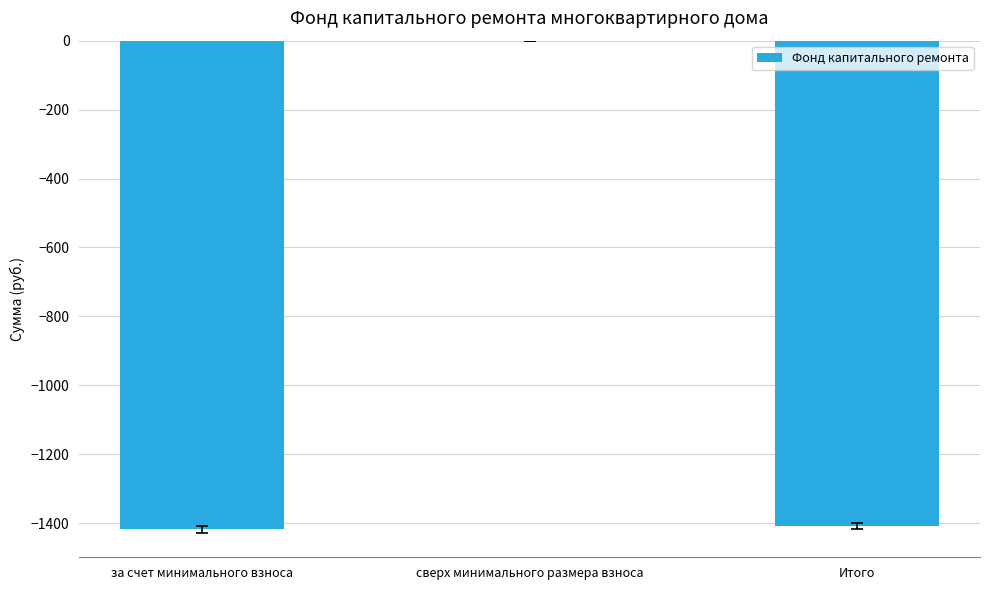

How many categories are shown in the chart?

3